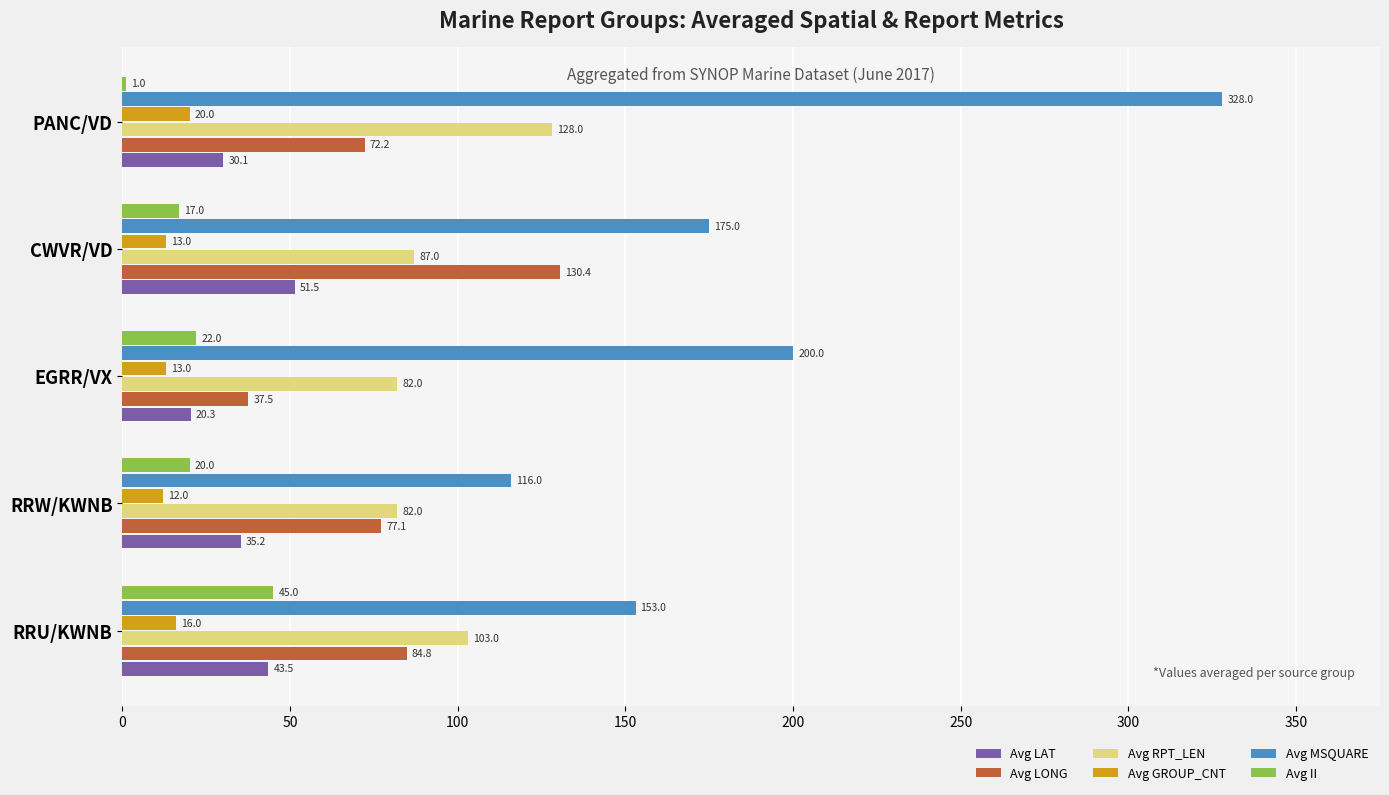

What is the sum of all Avg II values?

105.0